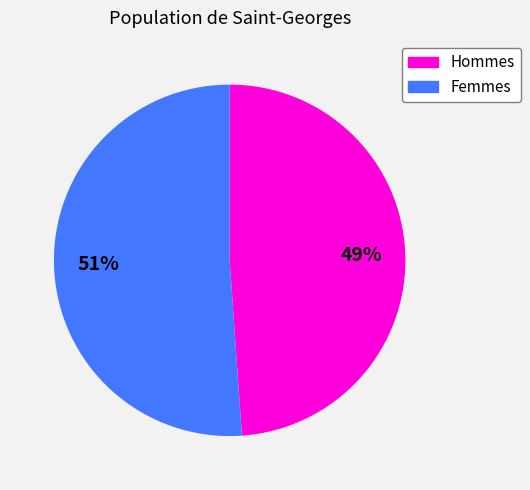

To the nearest percent, what is the average slice percentage?

50%